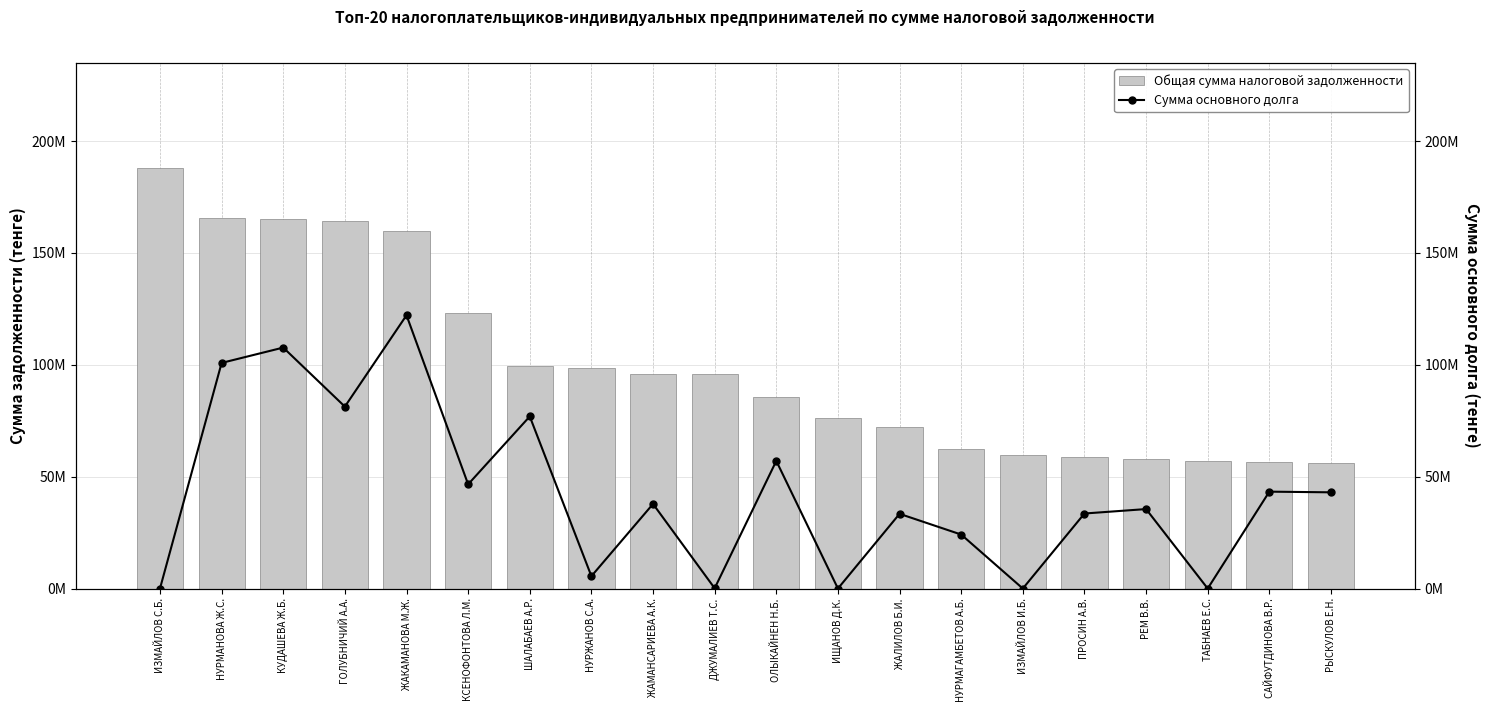

Reading left to right, what are all the values shown in this chart?

Общая сумма налоговой задолженности: 187889477.3	165576028.0	165104108.8	164105378.4	159856002.9	123072431.6	99417091.5	98405415.6	96050301.2	95739060.6	85483590.6	76039741.3	72399917.7	62450470.8	59537292.4	58700760.7	57762087.8	57000000.0	56506578.3	56201960.0
Сумма основного долга: 0.0	100826778.3	107683152.0	81299268.7	122123890.2	46574155.5	76914389.5	5517600.0	37802675.4	109009.0	57037013.7	0.0	33380471.2	24122346.8	0.0	33524433.0	35508685.1	0.0	43295139.8	42994597.0